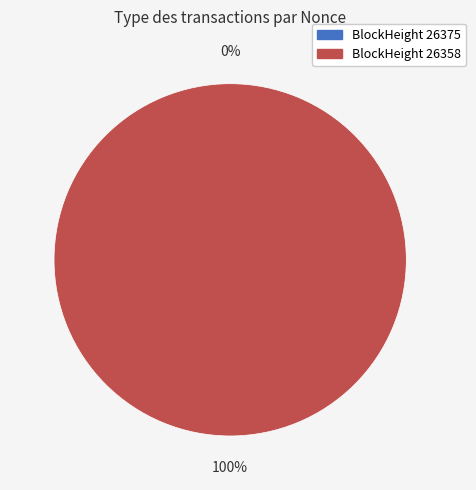

Between 26358 and 26375, which is larger?

26358